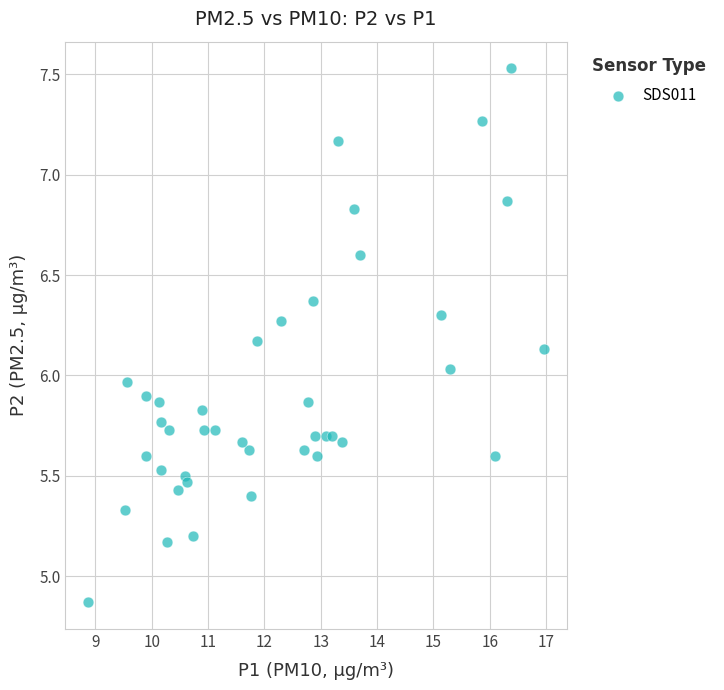

What is the range of Y values (max minus min)?

2.7